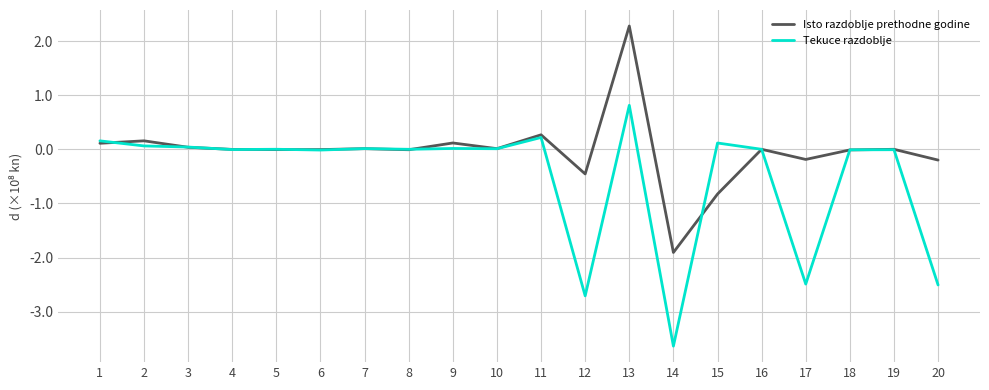

True or false: Isto razdoblje prethodne godine and Tekuce razdoblje cross at least once.

True